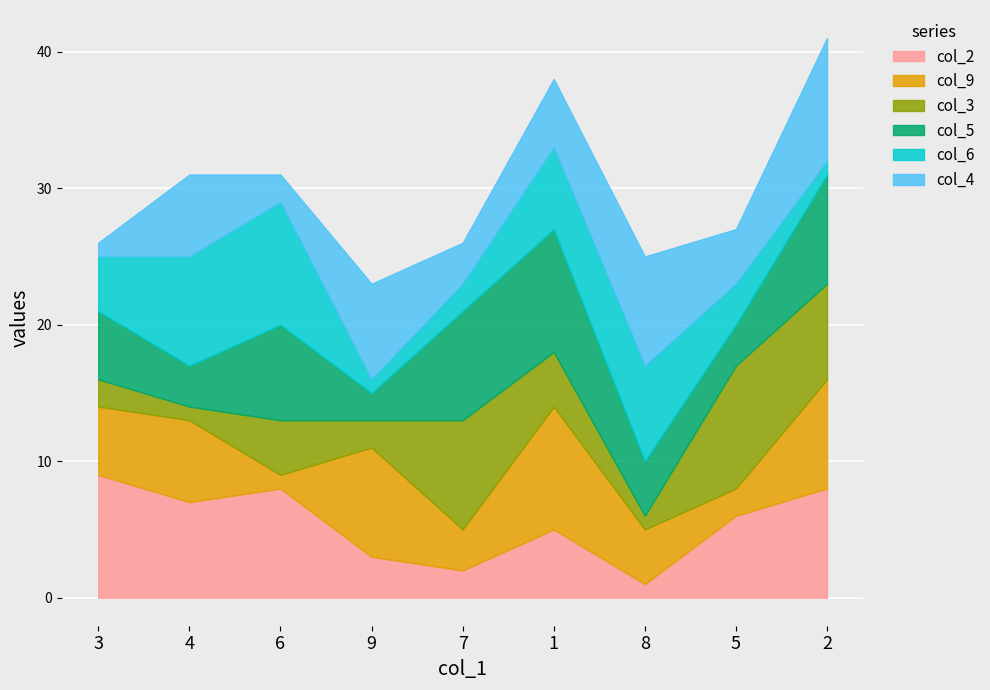

The col_2 series shows 8 at 6. True or false?

True